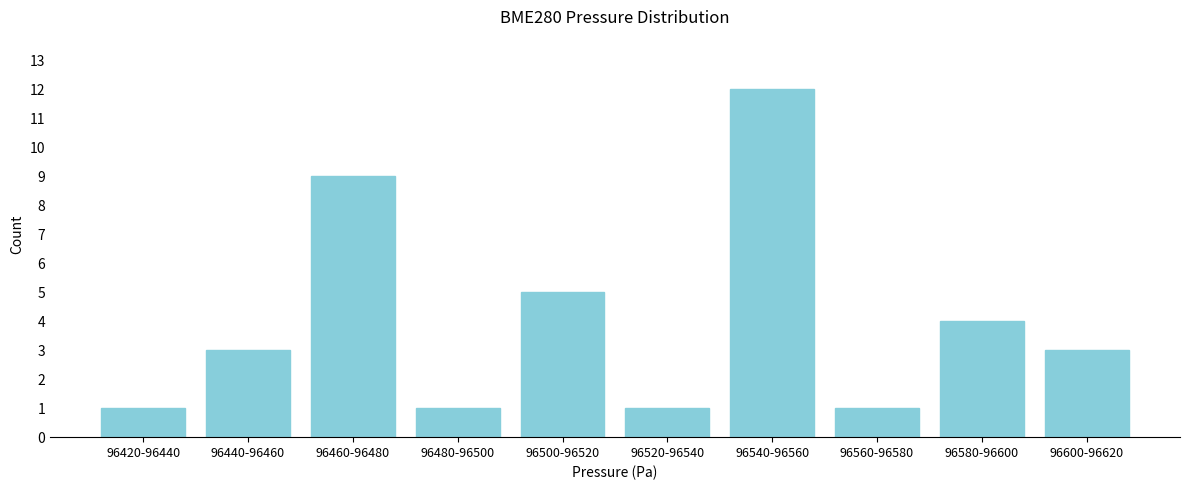

Reading right to left, extract all data points from this chart.

96600-96620=3	96580-96600=4	96560-96580=1	96540-96560=12	96520-96540=1	96500-96520=5	96480-96500=1	96460-96480=9	96440-96460=3	96420-96440=1